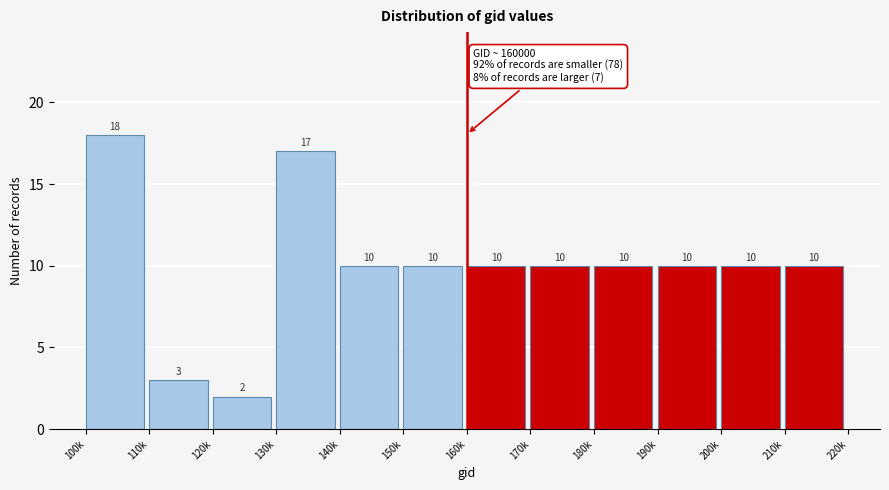

Reading right to left, what are all the values shown in this chart?

10	10	10	10	10	10	10	10	17	2	3	18